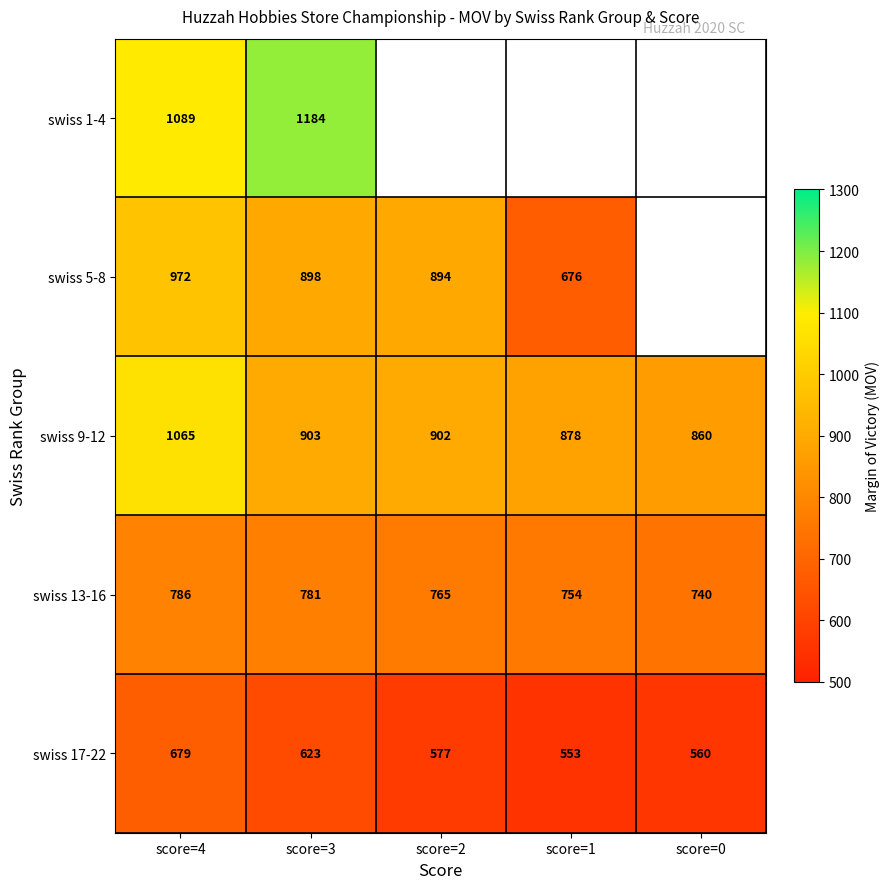

What is the smallest value displayed?

553.0